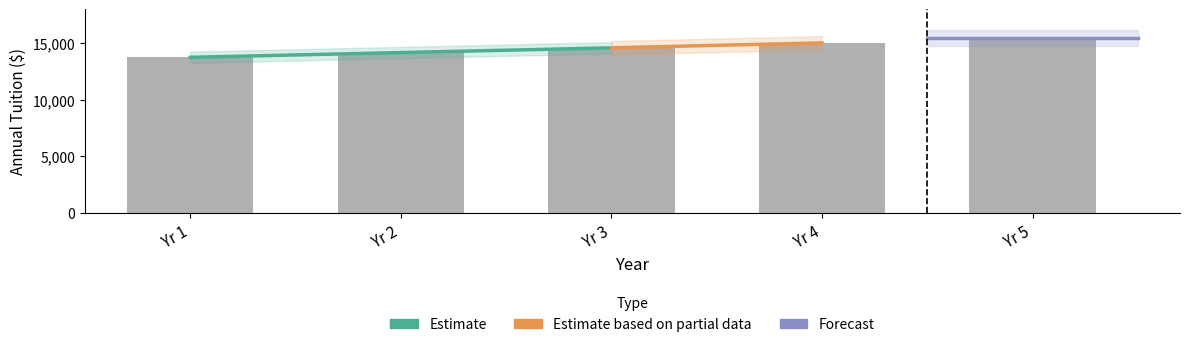

List the labels in order of value, smallest first.

Yr 1, Yr 2, Yr 3, Yr 4, Yr 5